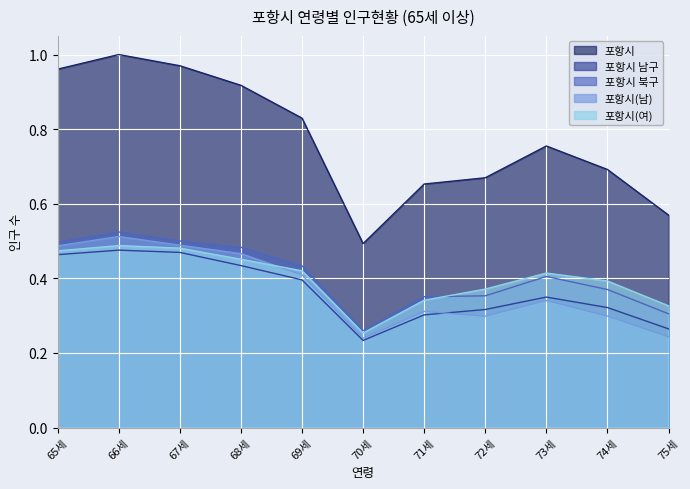

Which series has the widest spread of values?

포항시